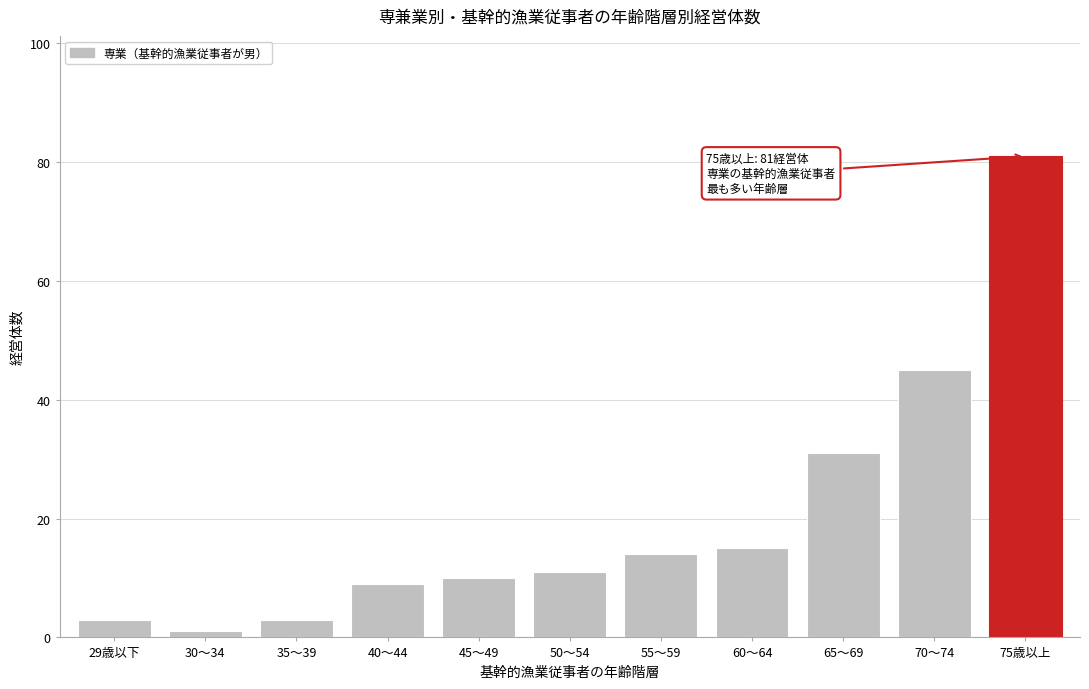

Reading right to left, what are all the values shown in this chart?

75歳以上=81	70～74=45	65～69=31	60～64=15	55～59=14	50～54=11	45～49=10	40～44=9	35～39=3	30～34=1	29歳以下=3